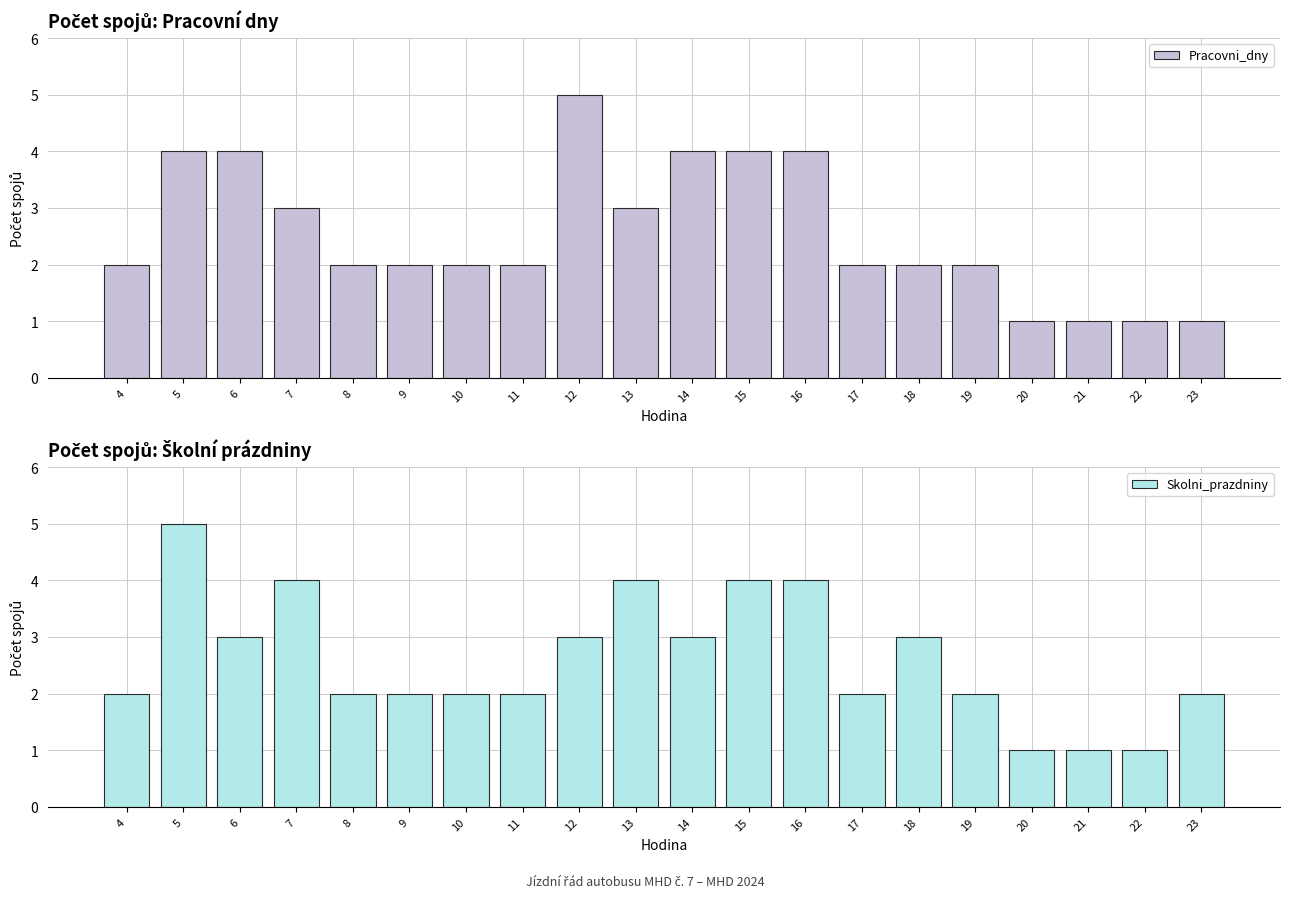

What is the value of the Skolni_prazdniny bar at the 1st from the left?

2